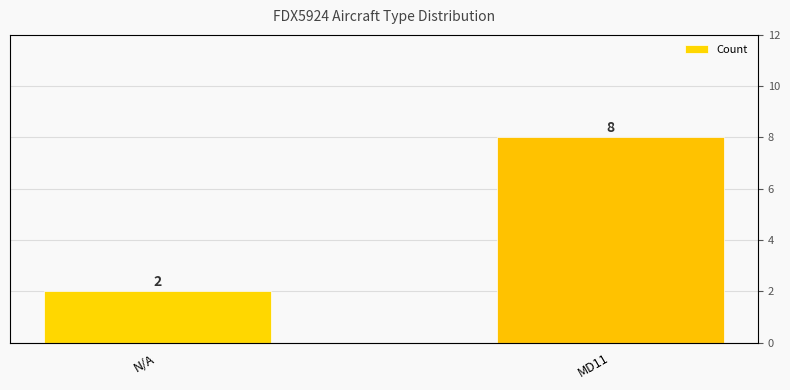

What is the greatest value displayed?

8